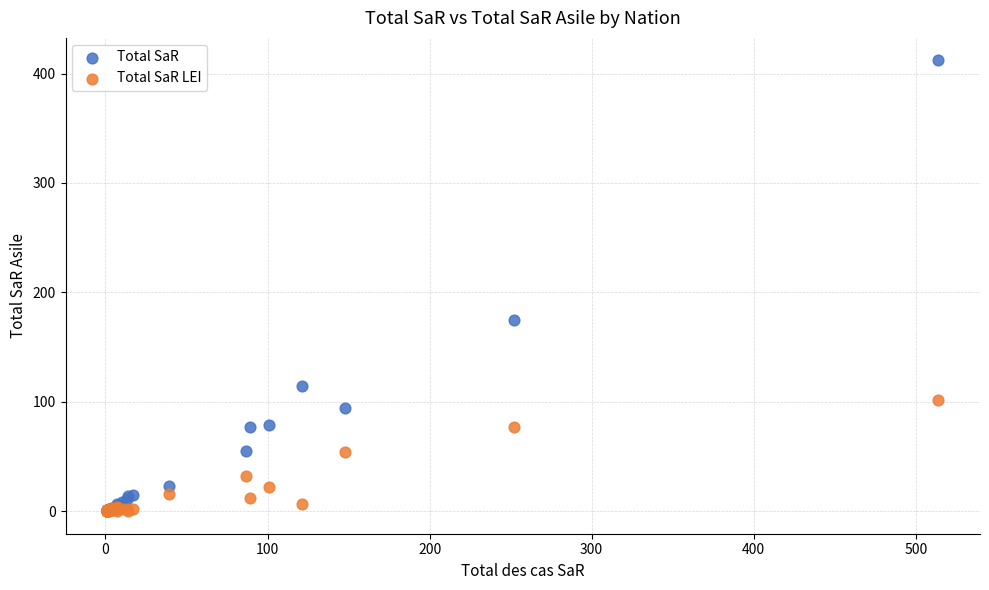

Across all series, what Y value is closest to 206?

175